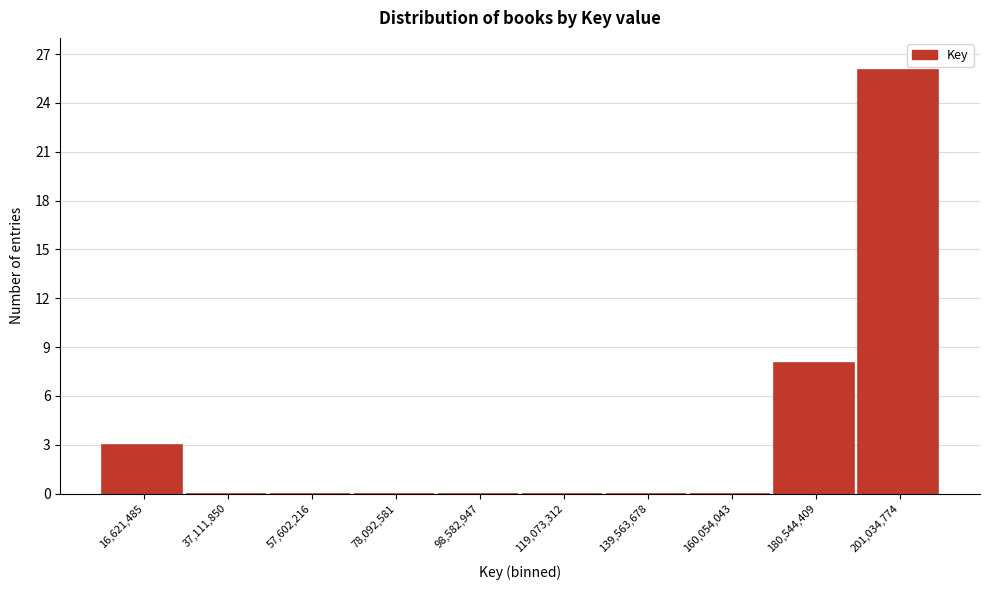

Reading right to left, transcribe all the data shown in this chart.

201,034,774=26	180,544,409=8	160,054,043=0	139,563,678=0	119,073,312=0	98,582,947=0	78,092,581=0	57,602,216=0	37,111,850=0	16,621,485=3